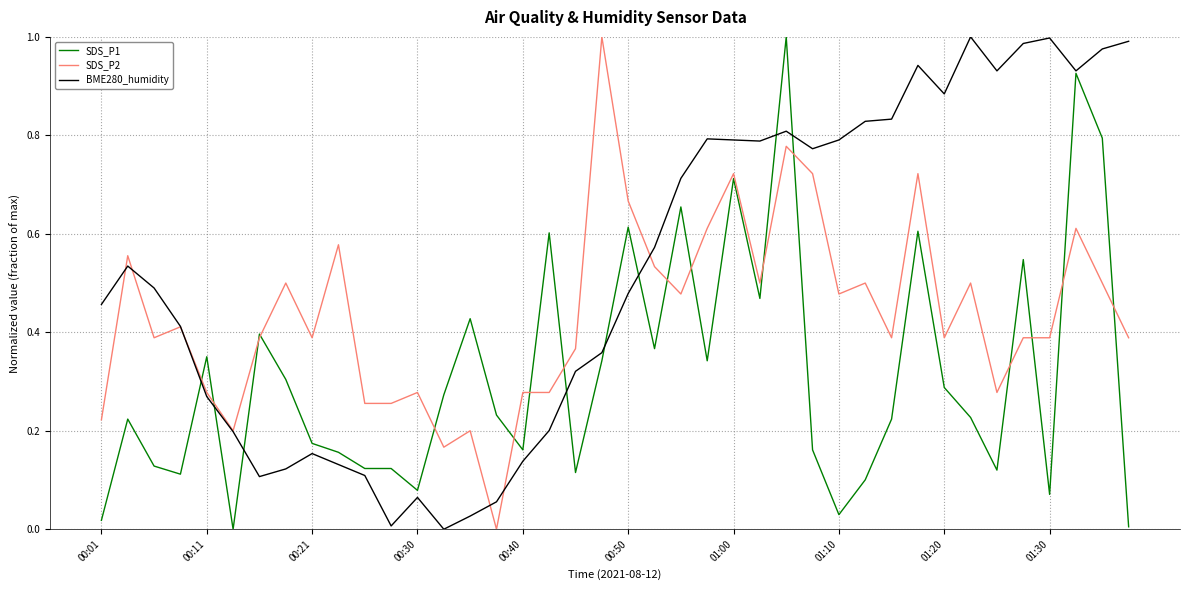

How many positive values does the SDS_P2 series have?

39